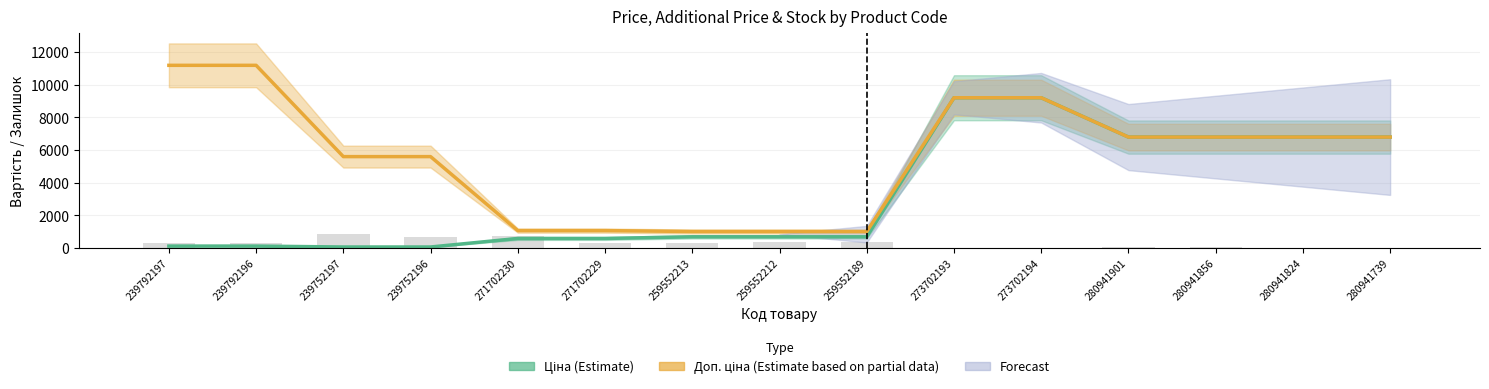

What is the maximum value shown in the chart?

11182.0